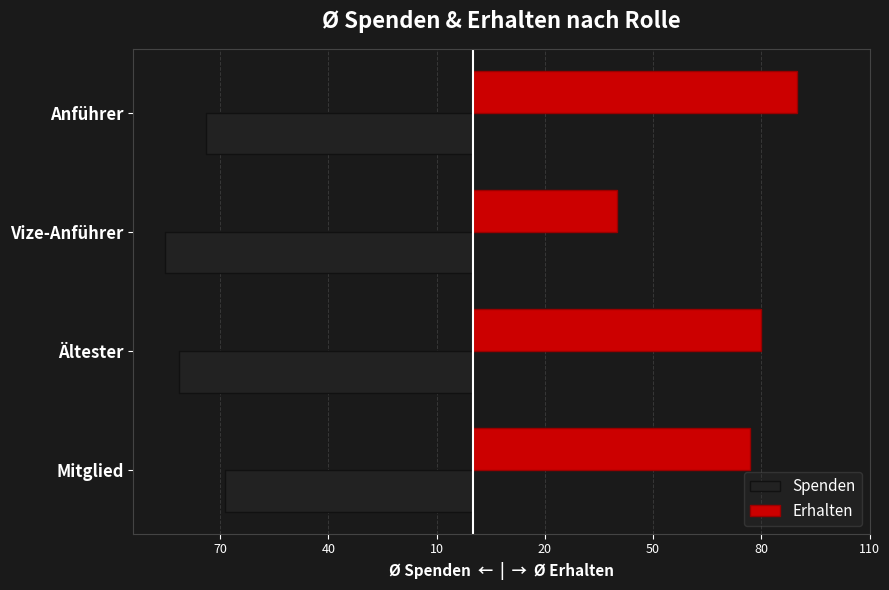

What are all the series names shown in the legend?

Spenden, Erhalten